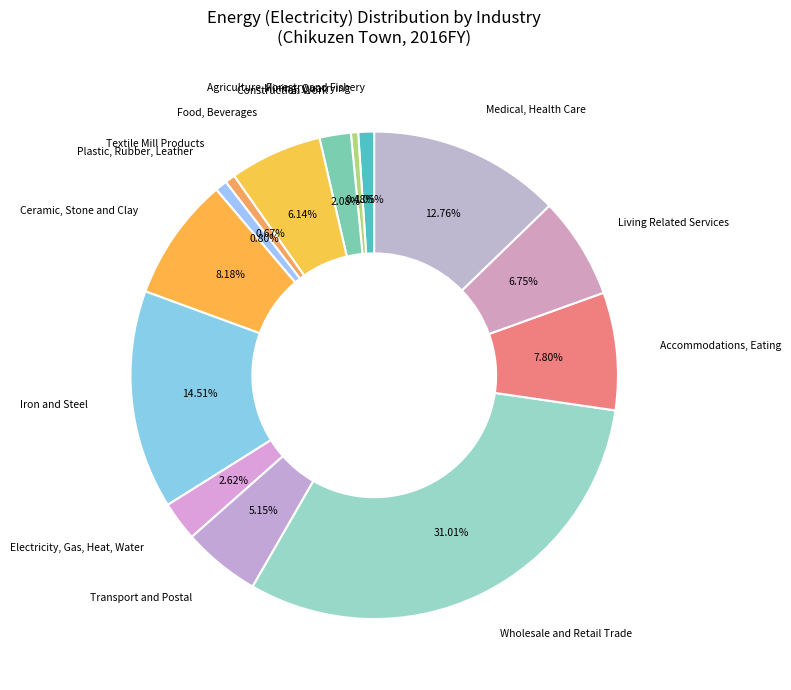

The Textile Mill Products slice represents 1% of the pie. True or false?

True